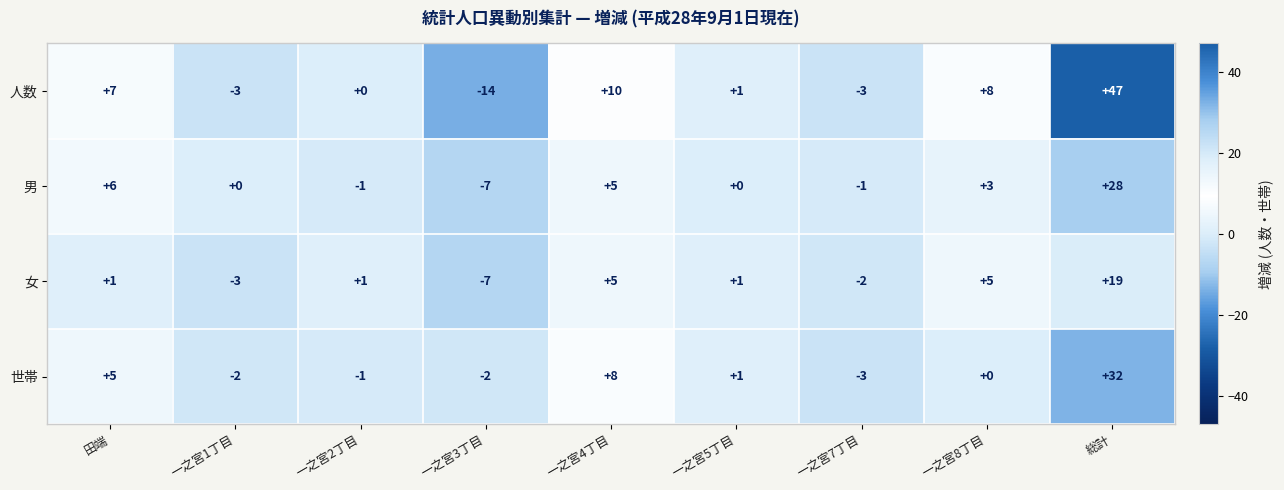

Rank the series by their maximum value, from highest to lowest.

人数, 世帯, 男, 女